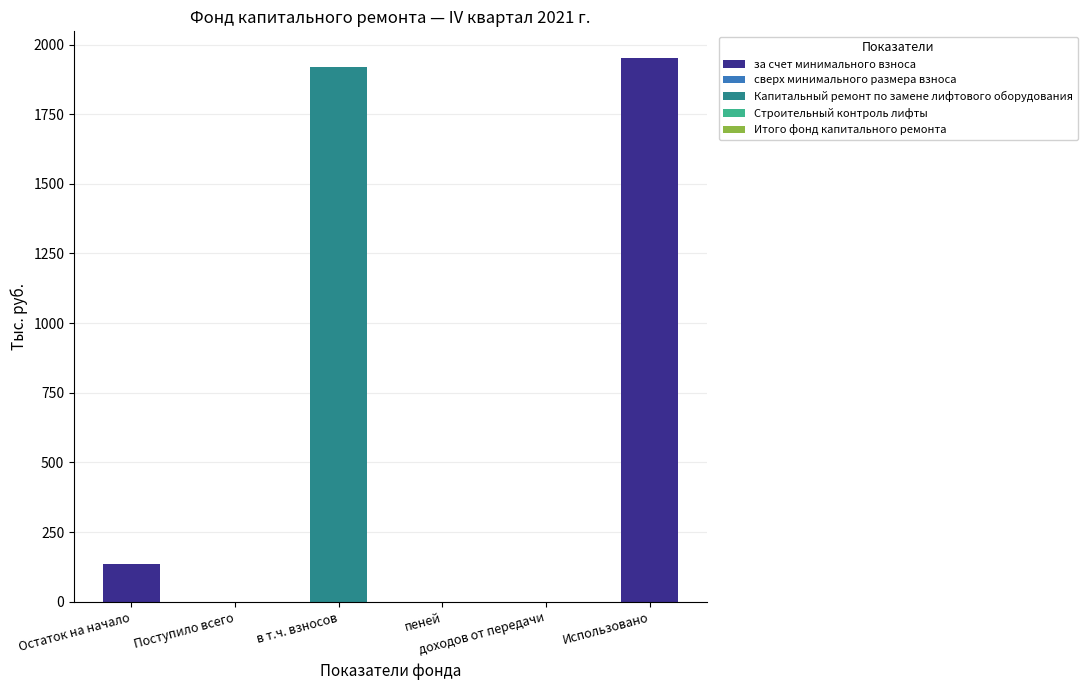

What is the difference between the maximum and second lowest values in the за счет минимального взноса series?

1949.8